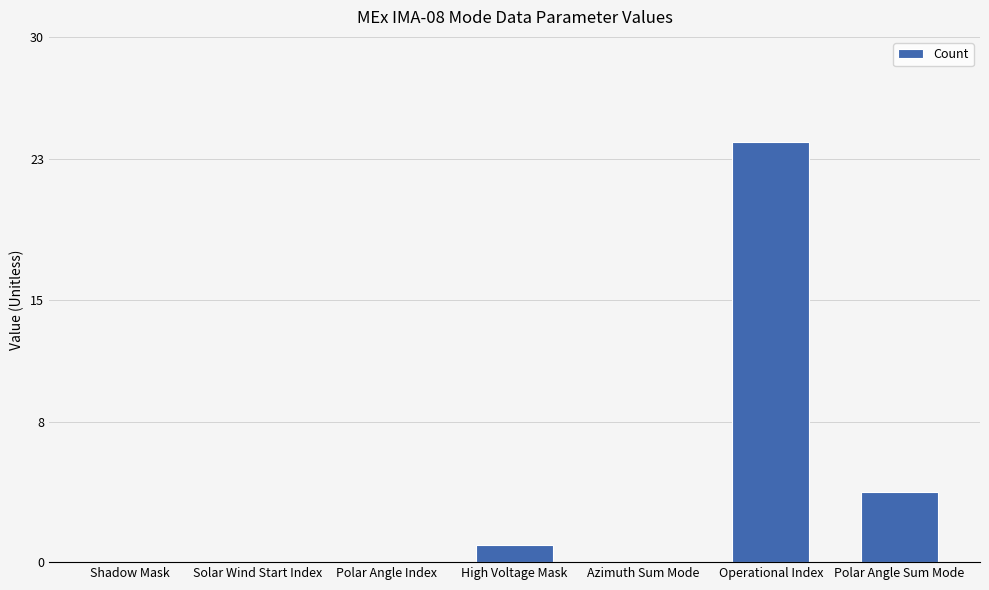

Reading left to right, list all the values displayed in this chart.

Shadow Mask=0	Solar Wind Start Index=0	Polar Angle Index=0	High Voltage Mask=1	Azimuth Sum Mode=0	Operational Index=24	Polar Angle Sum Mode=4